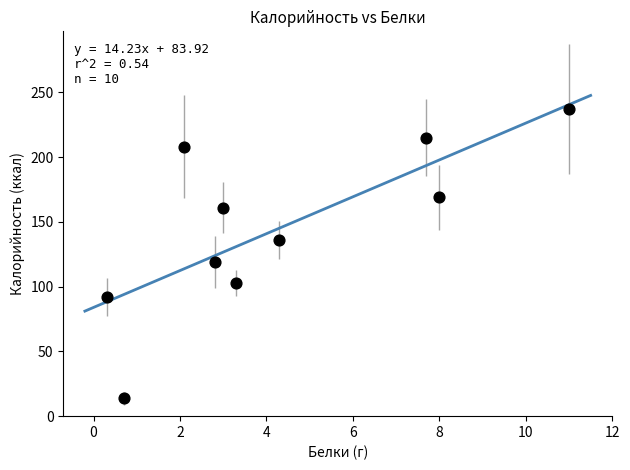

What is the range of X values (max minus min)?

10.7